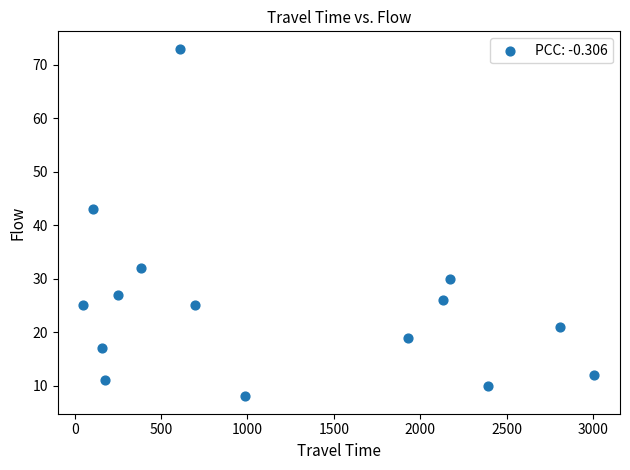

What Y value in the scatter plot is closest to 40?

43